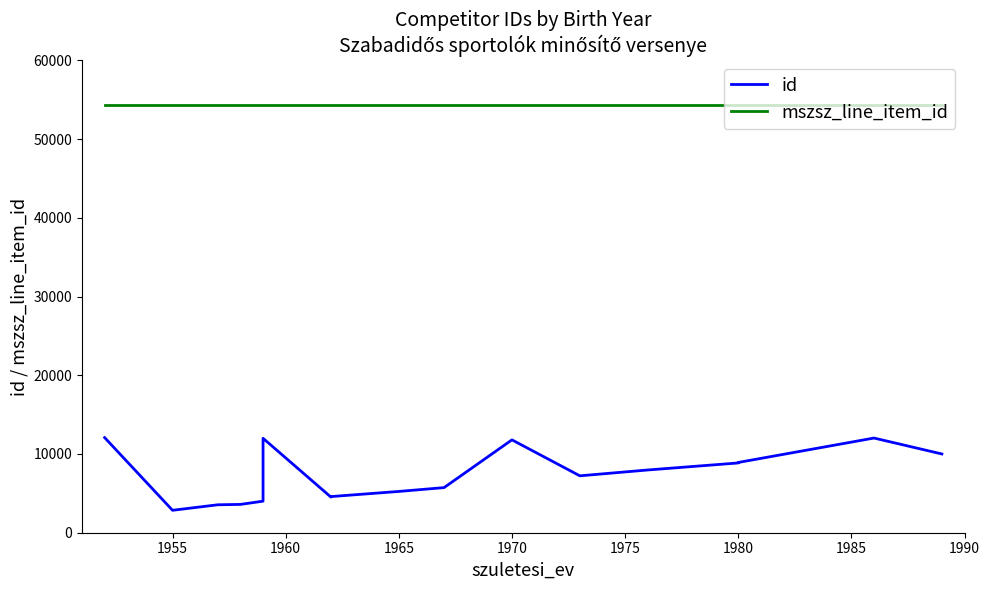

True or false: id and mszsz_line_item_id intersect in this chart.

False